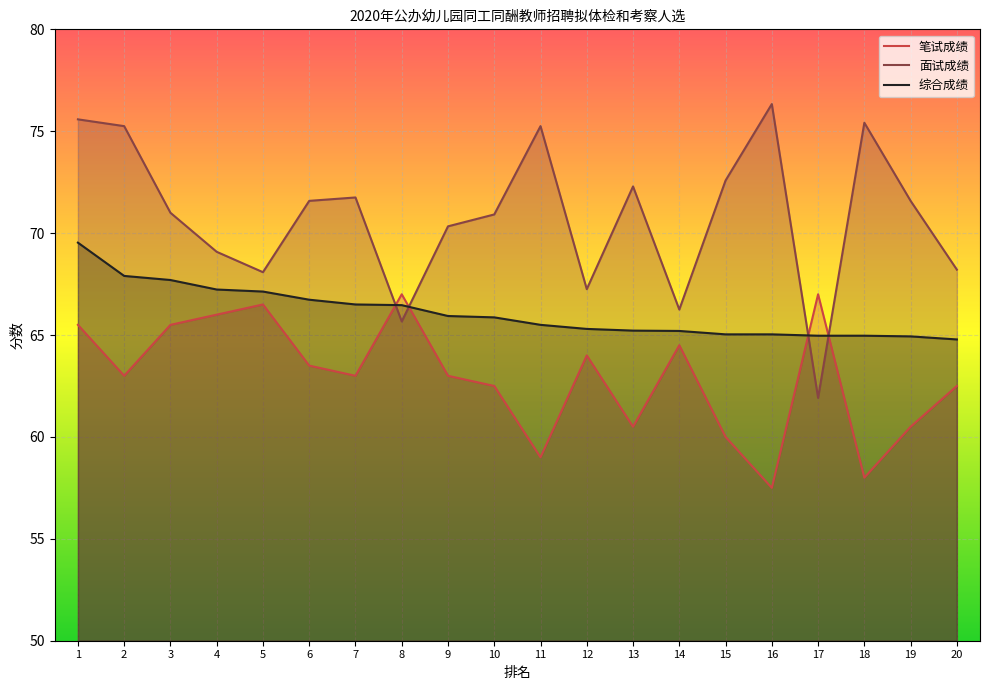

Which series has the largest range (max minus min)?

面试成绩